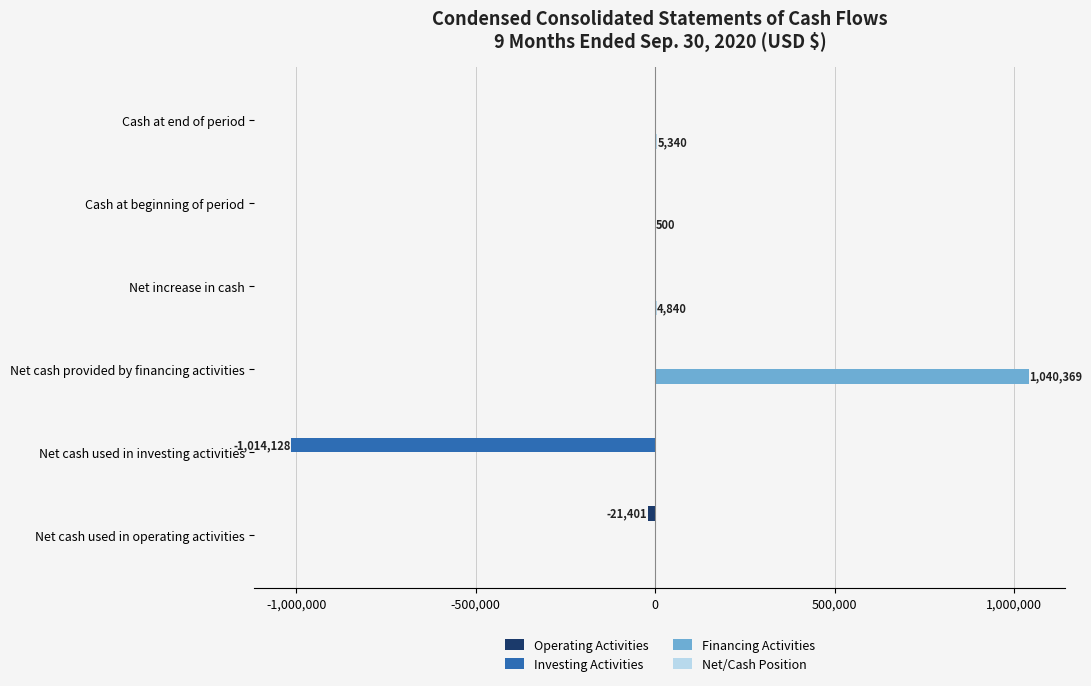

Which series changed the most between Net cash provided by financing activities and Cash at end of period?

Financing Activities